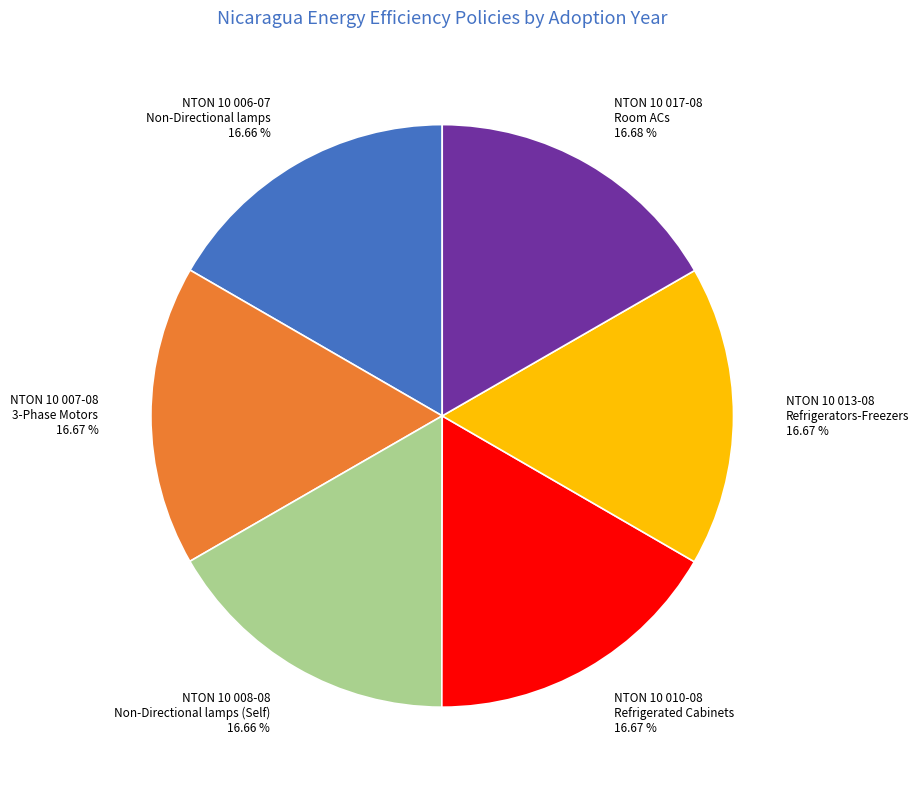

Does NTON 10 010-08 Refrigerated Cabinets 16.67 % account for over 50% of the chart?

No